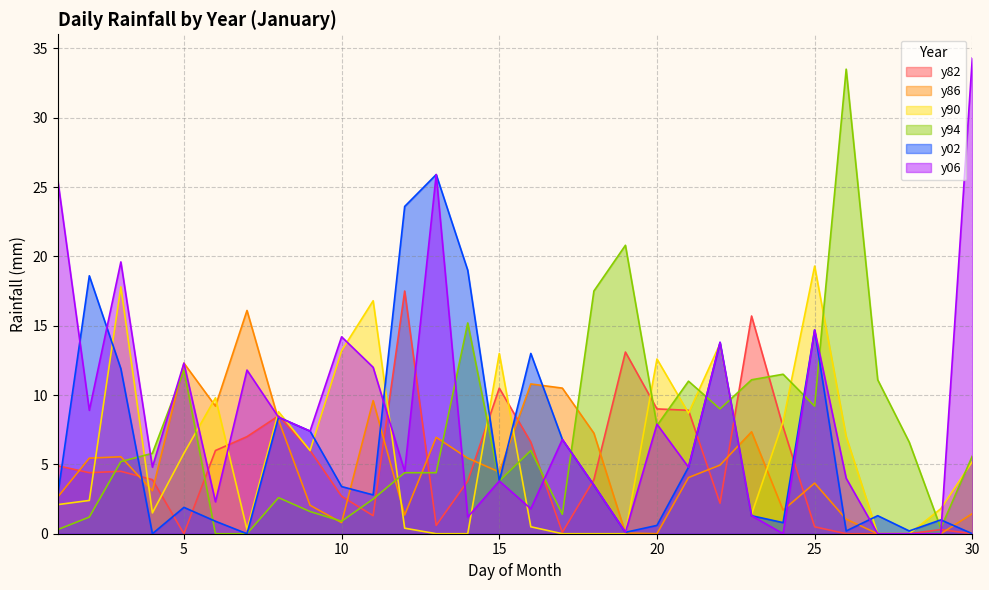

How many lines are shown in the chart?

6